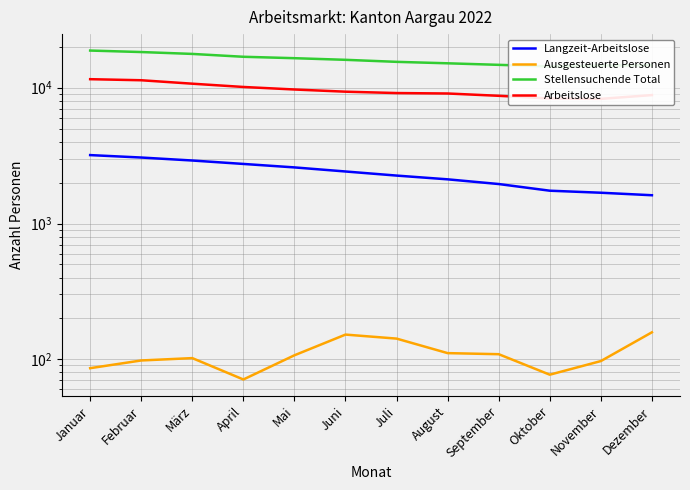

What is the spread (max minus min) of values at April?

16831